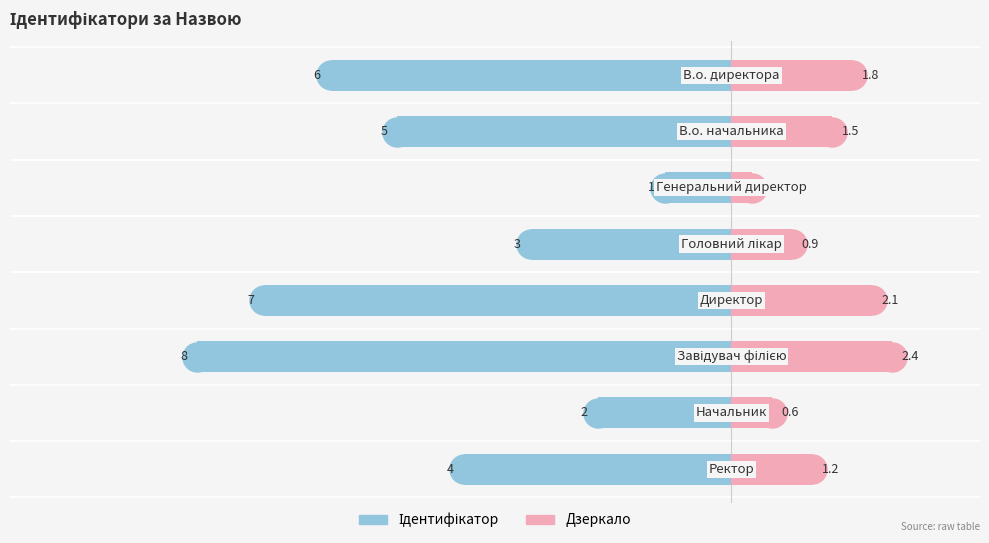

Reading right to left, extract all data points from this chart.

Ідентифікатор: -4.0	-2.0	-8.0	-7.0	-3.0	-1.0	-5.0	-6.0
Назва (дзеркало): 1.2	0.6	2.4	2.1	0.9	0.3	1.5	1.8